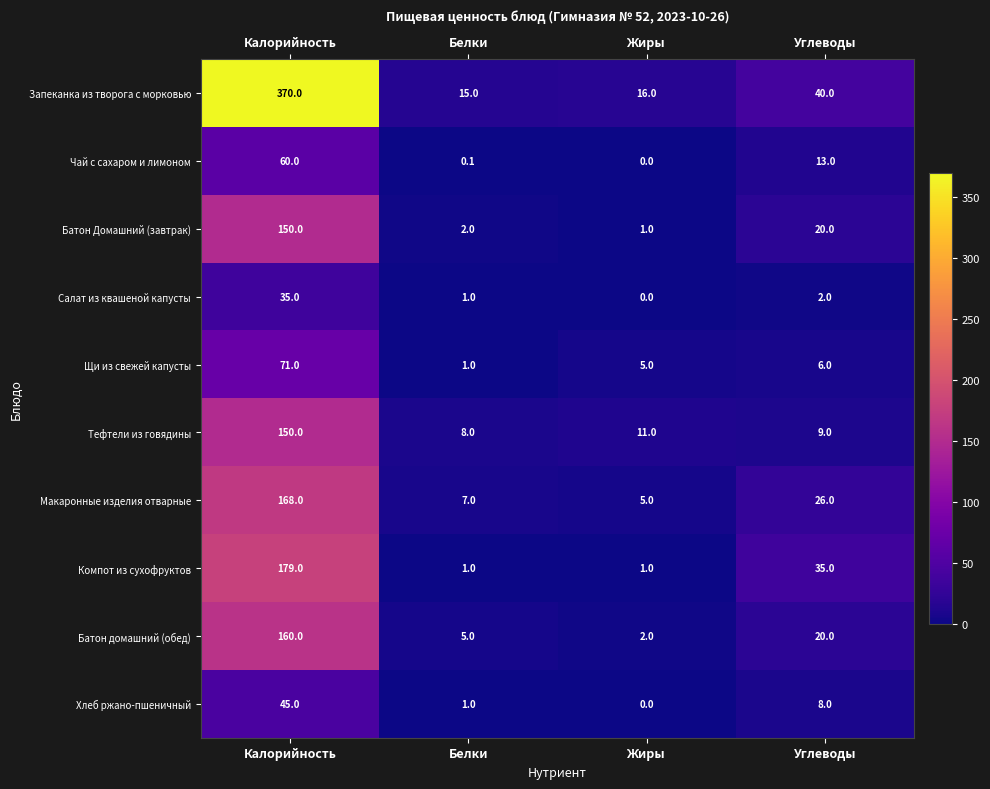

Is it true that Тефтели из говядины equals 8.0 at Белки?

True